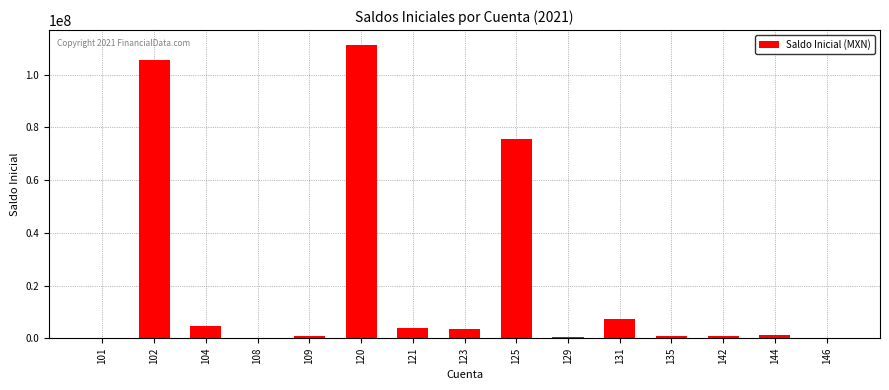

Approximately how many times larger is the value at 102 compared to 131?

14.3